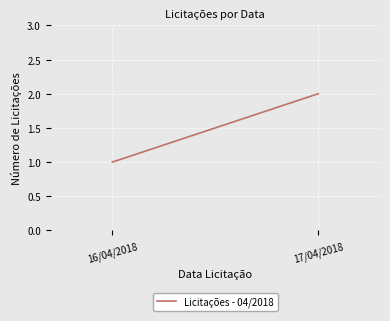

Between 17/04/2018 and 16/04/2018, which is larger?

17/04/2018